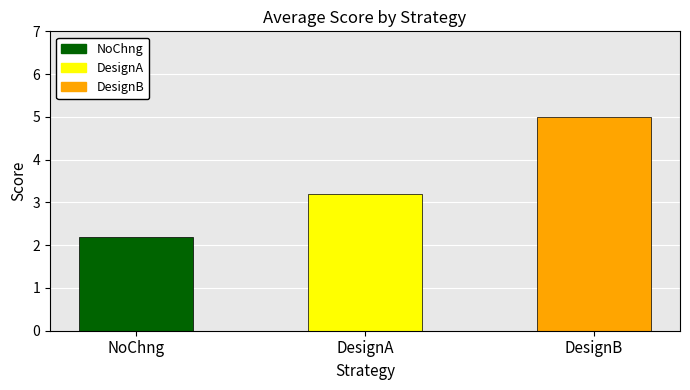

How many bars are there in total?

3